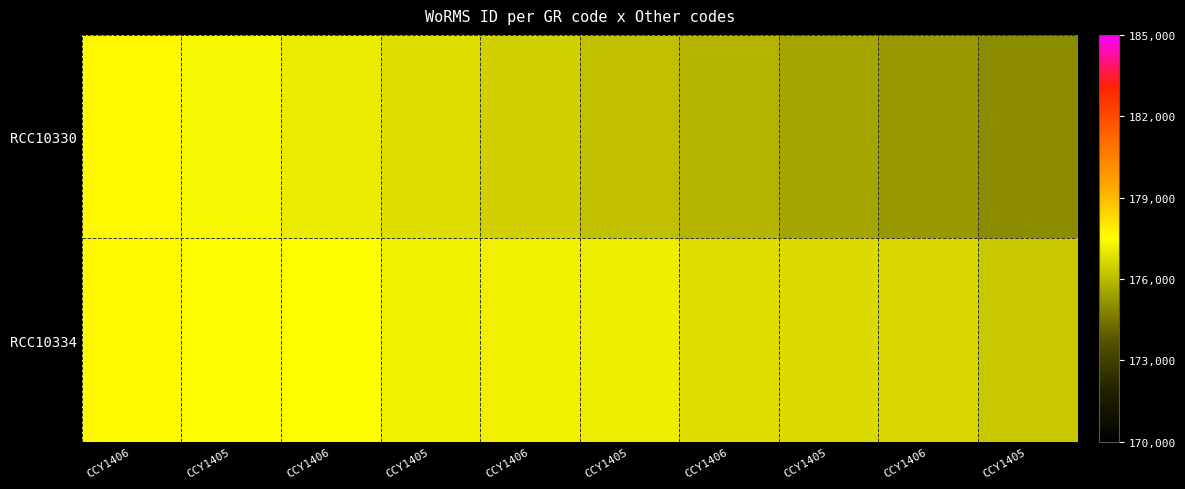

Which series changed the most between CCY1405 and CCY1406?

RCC10330